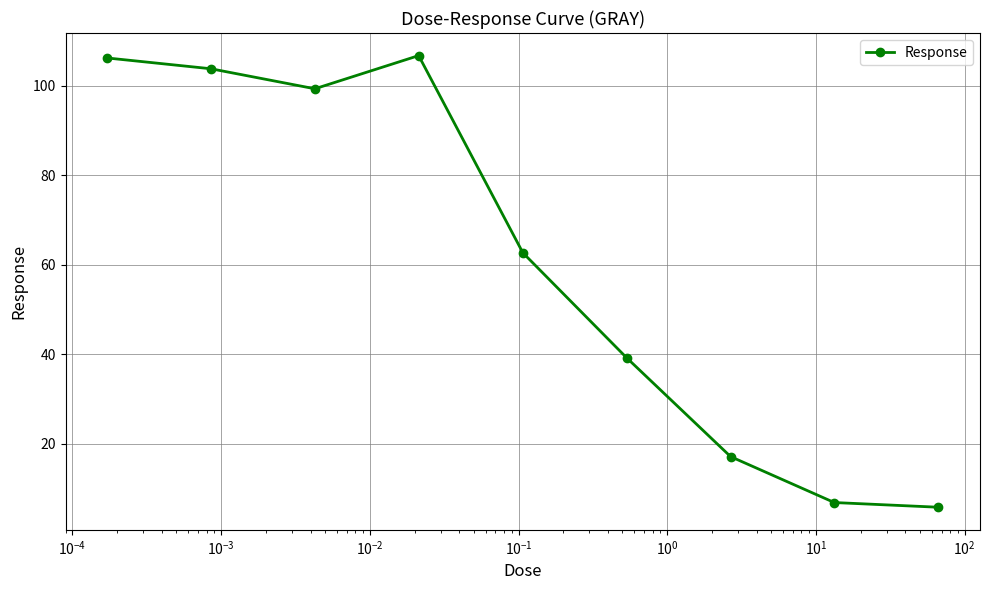

How many interior local peaks (higher than both neighbors) does the data have?

1